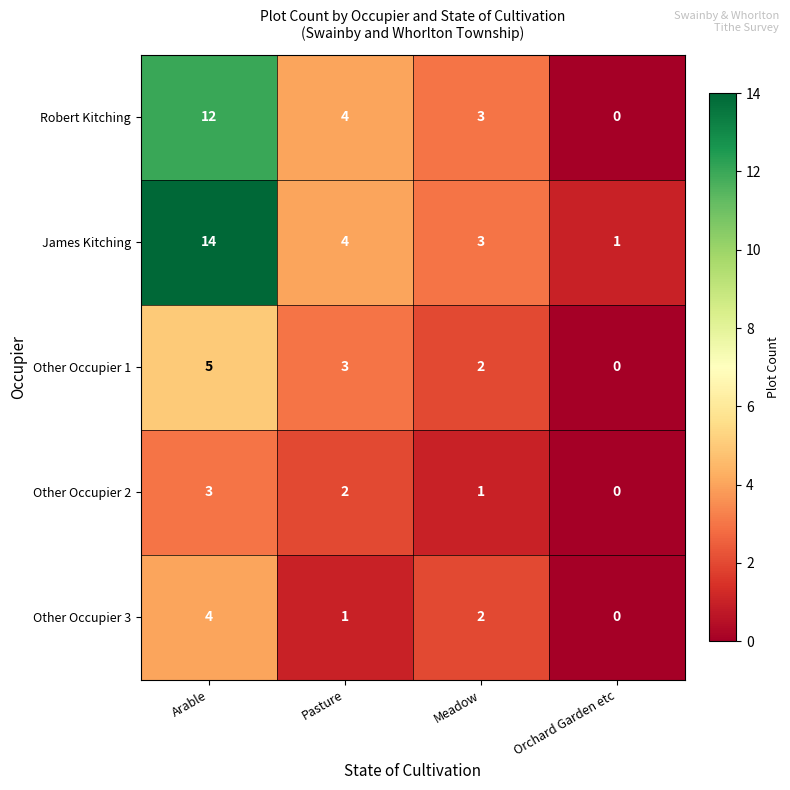

Which series has the largest range (max minus min)?

James Kitching